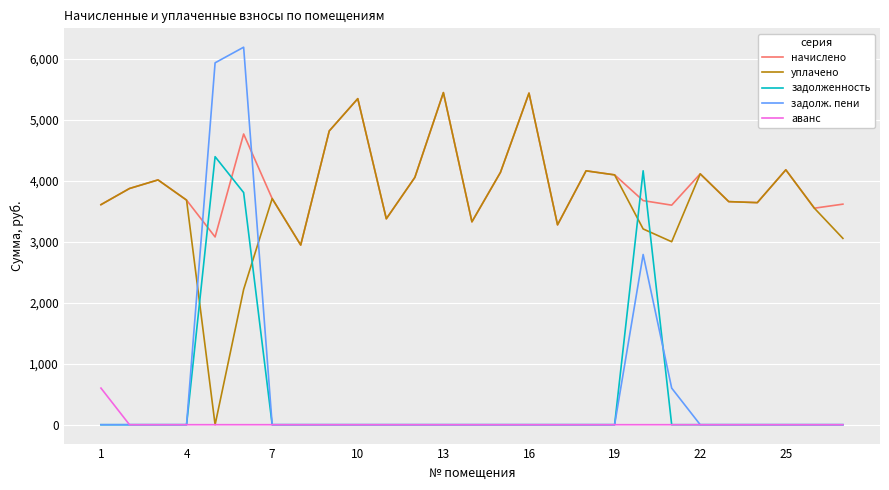

What is the highest value of the задолж. пени series?

6193.1